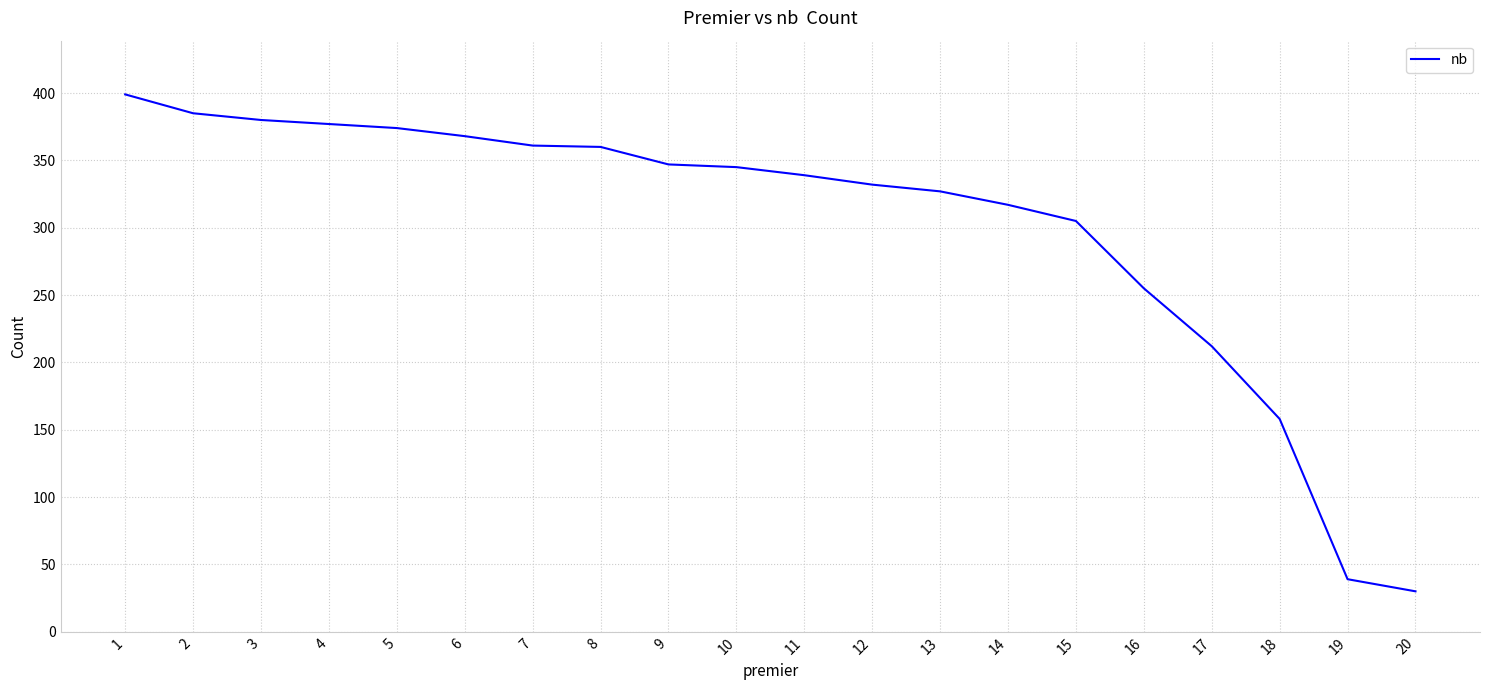

What is the difference between the values at 19 and 12?

293